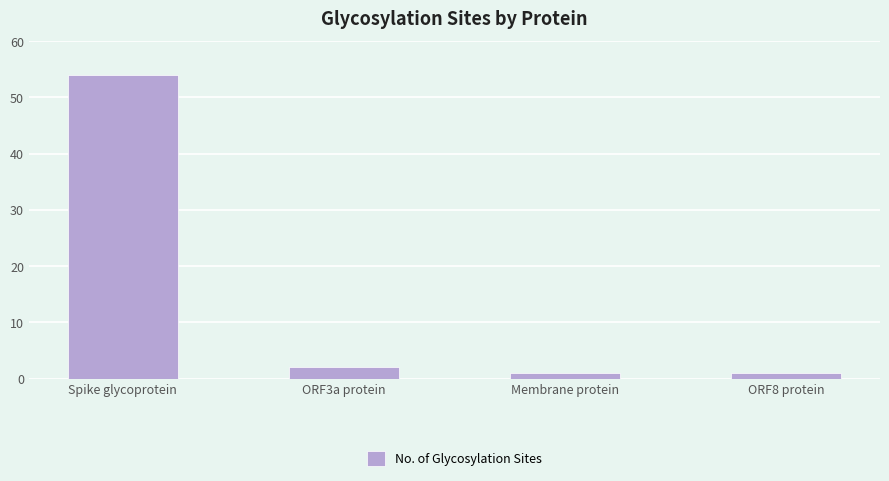

What is the sum of the values at ORF8 protein and ORF3a protein?

3